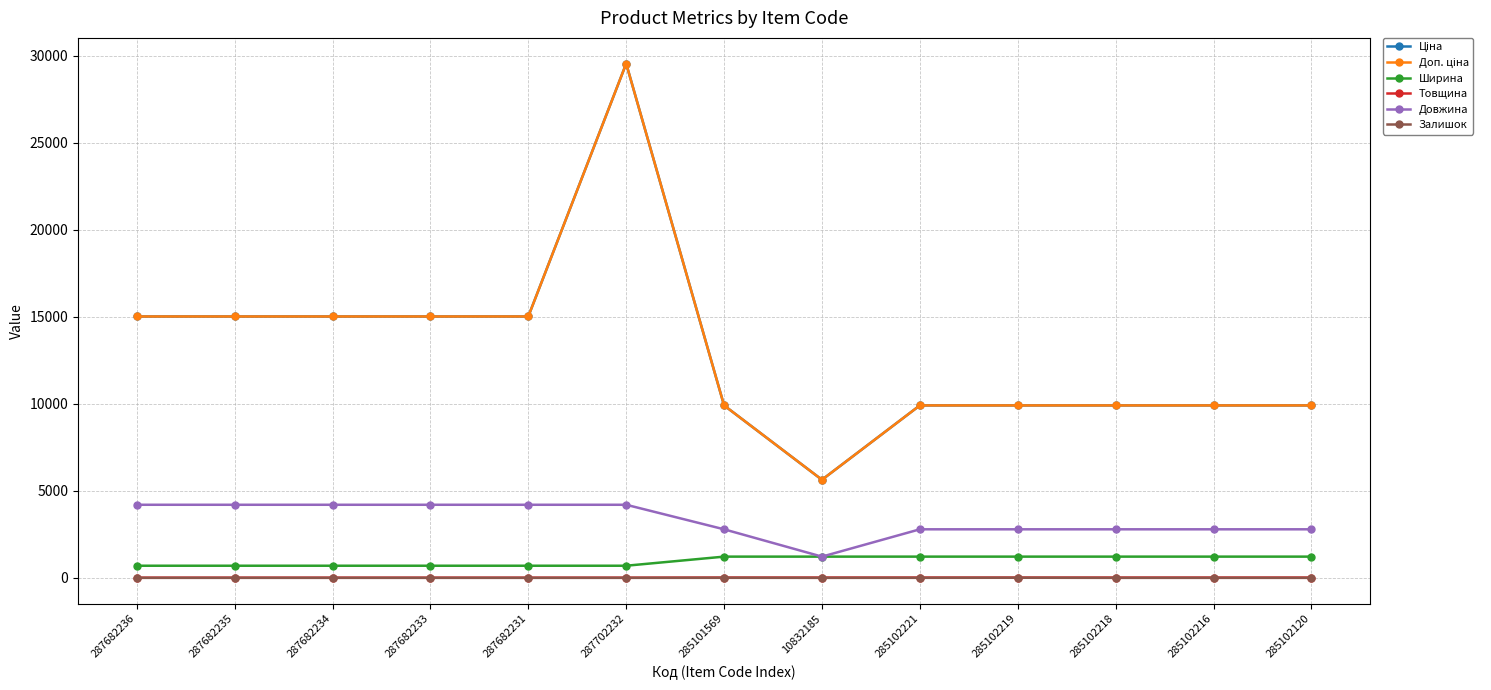

What is the label of the 13th point from the right?

287682236